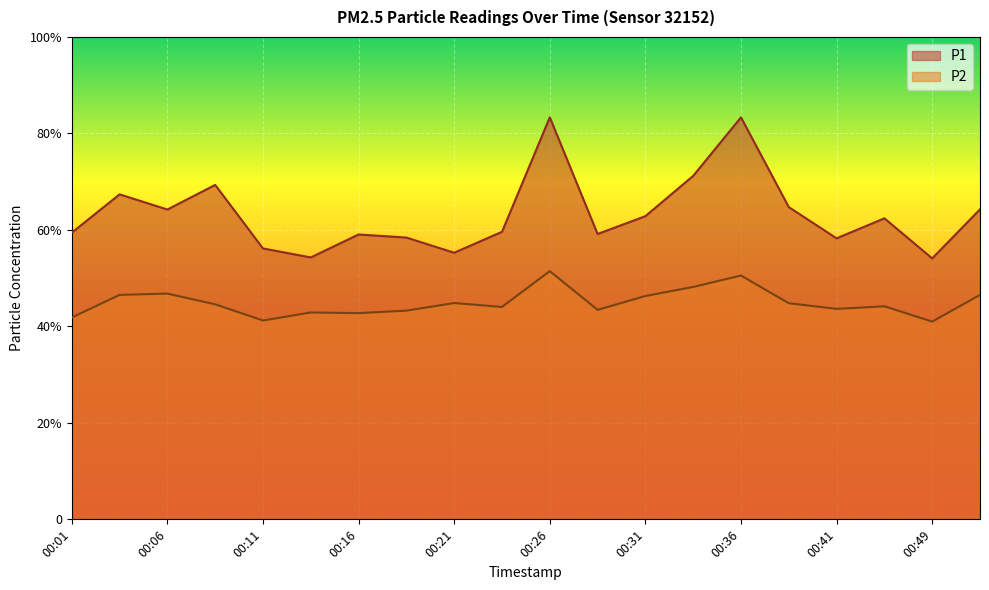

What is the value of the P2 point at the 13th from the left?

46.3